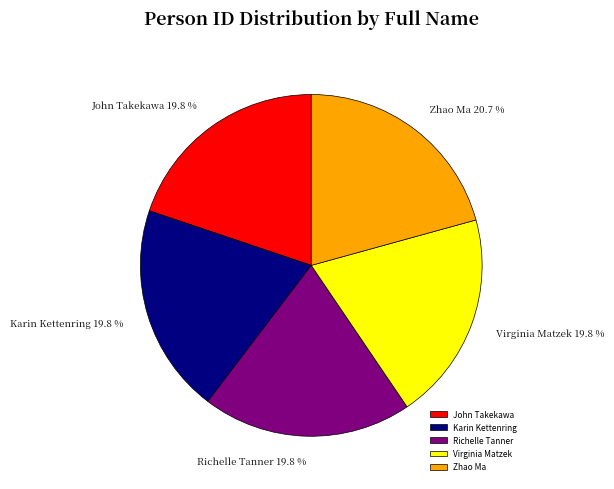

Which category has the biggest portion of the pie?

Zhao Ma